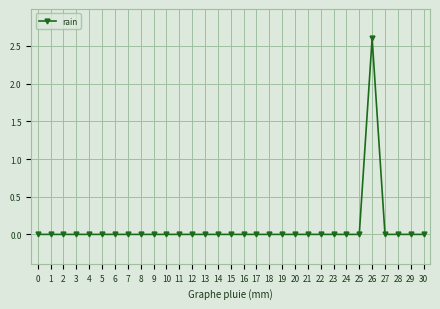

What is the maximum value shown in the chart?

2.6